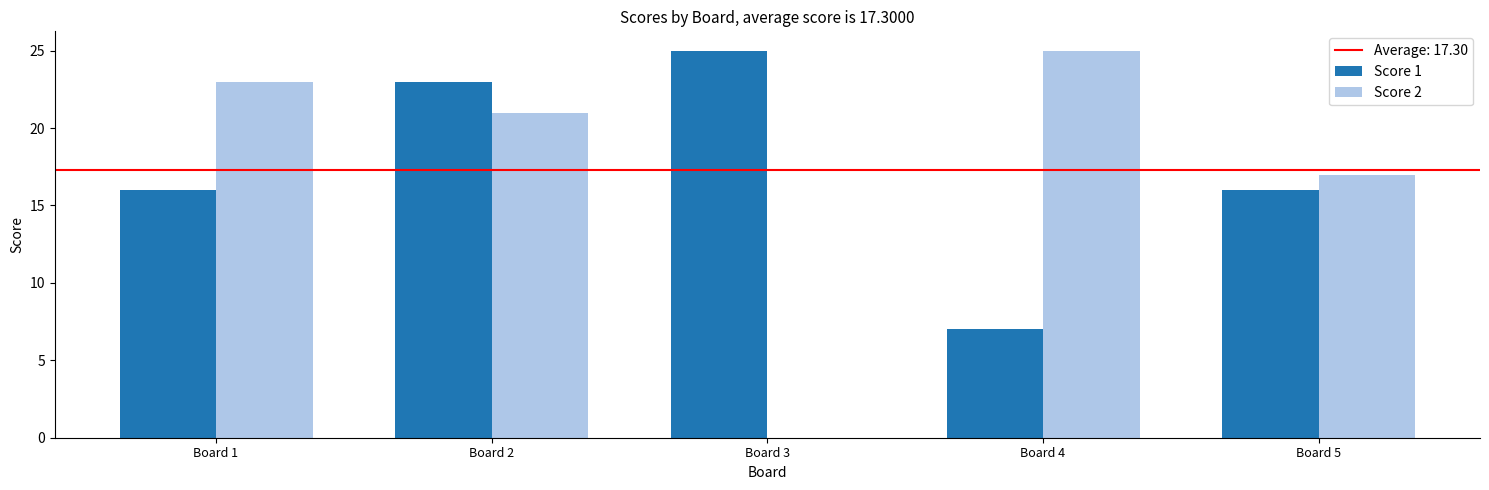

Reading right to left, what are all the values shown in this chart?

Score 1: 16	7	25	23	16
Score 2: 17	25	0	21	23